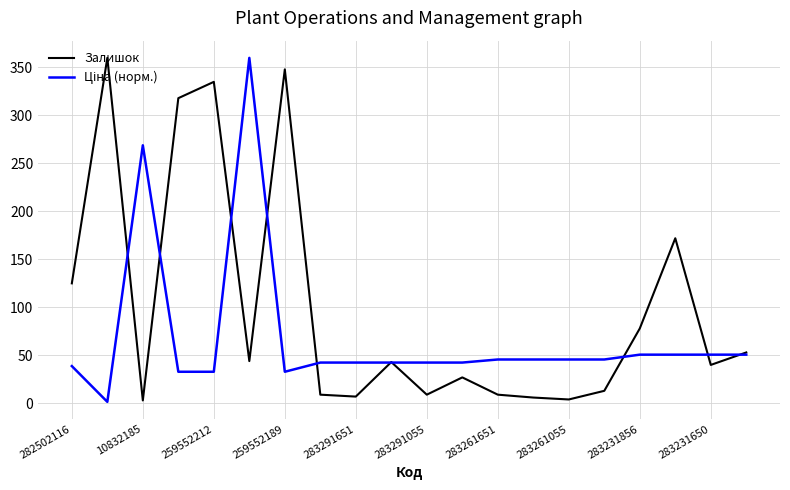

What is the greatest value displayed?

360.0